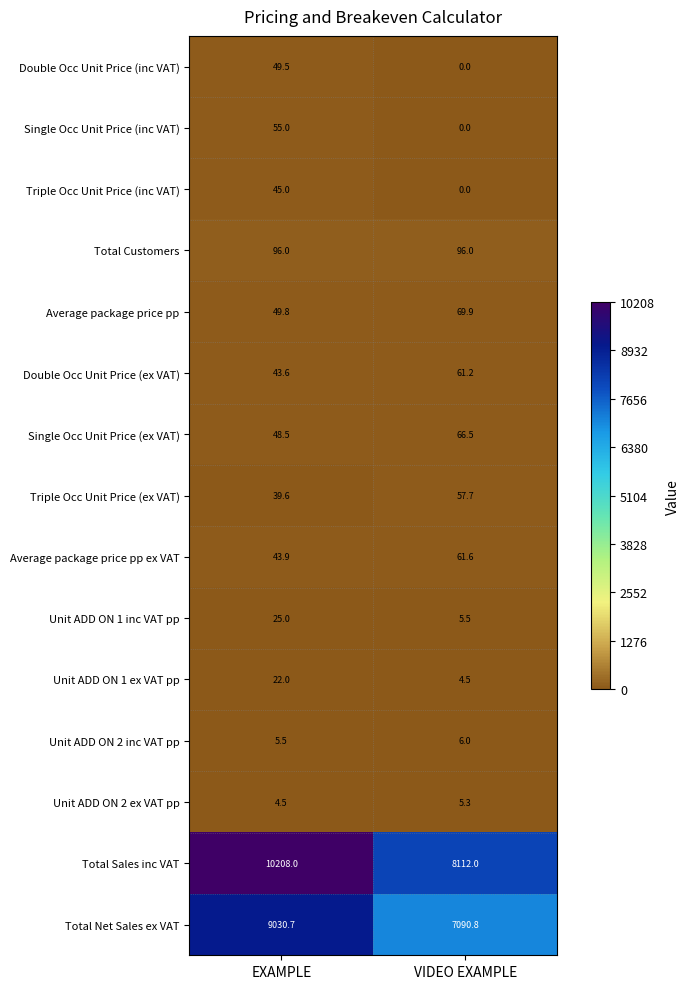

Between EXAMPLE and VIDEO EXAMPLE, which series saw the biggest shift?

Total Sales inc VAT